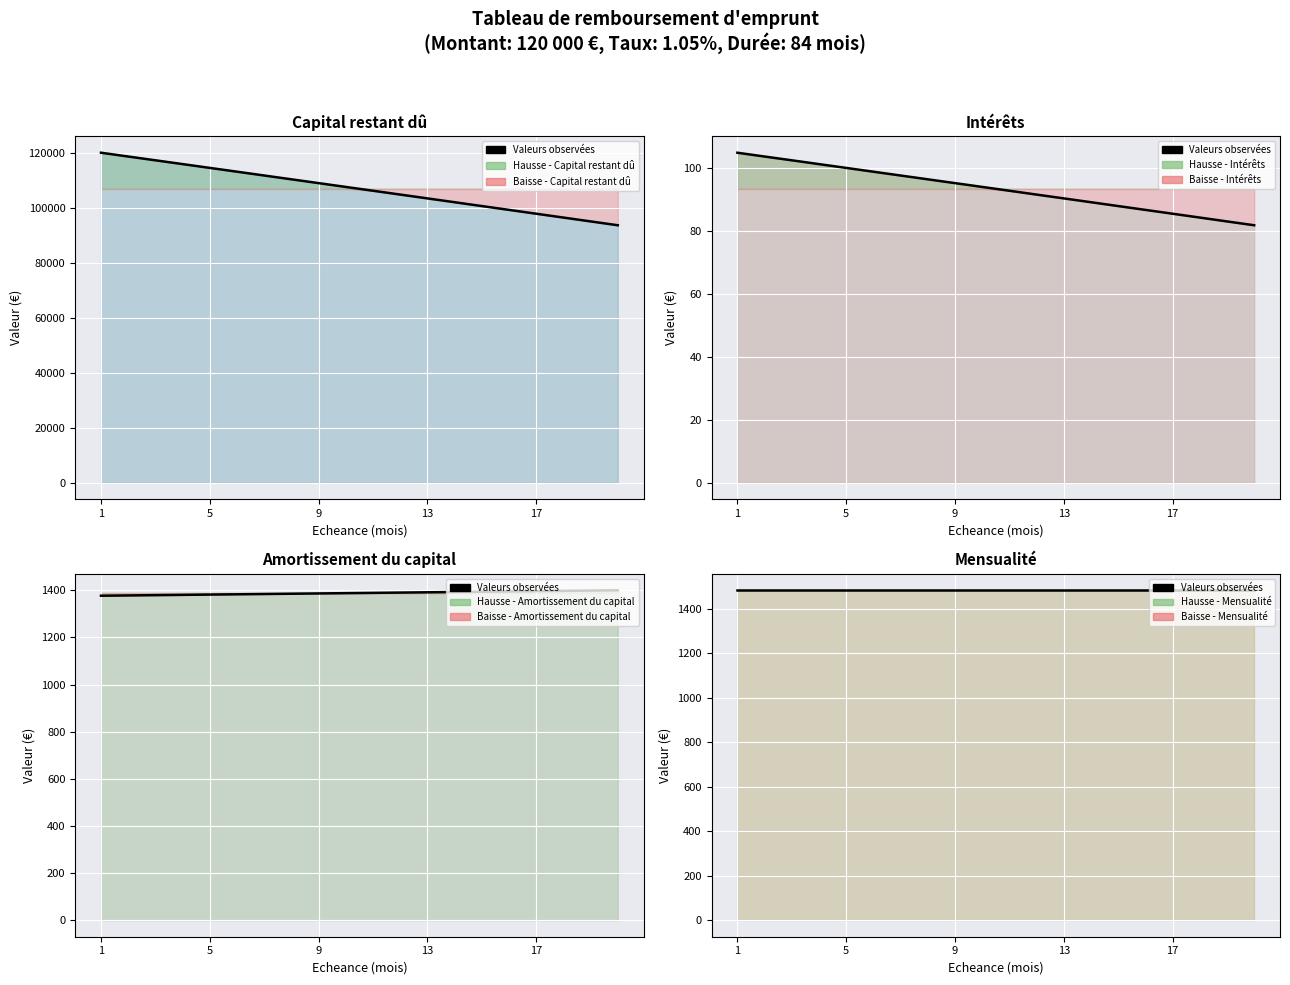

True or false: Interets and Capital restant du cross at least once.

False